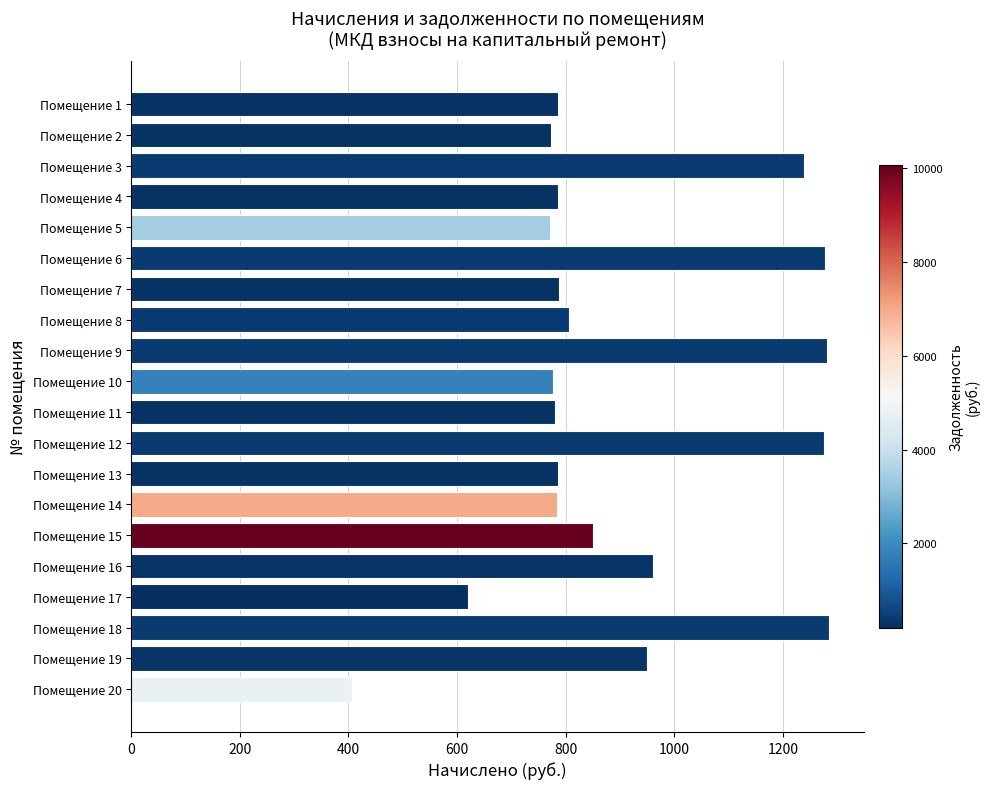

Is it true that the value at Помещение 19 is 950.4?

True